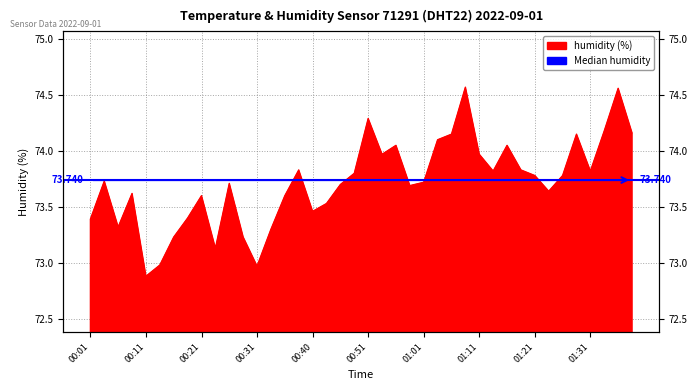

List the labels in order of value, smallest first.

00:11, 00:31, 00:13, 00:23, 00:16, 00:28, 00:33, 00:06, 00:01, 00:18, 00:40, 00:43, 00:21, 00:35, 00:08, 01:24, 00:58, 00:46, 00:26, 01:01, 00:03, 01:21, 01:26, 00:48, 01:13, 01:31, 00:38, 01:18, 00:53, 01:11, 00:56, 01:16, 01:03, 01:06, 01:29, 01:39, 01:34, 00:51, 01:36, 01:08